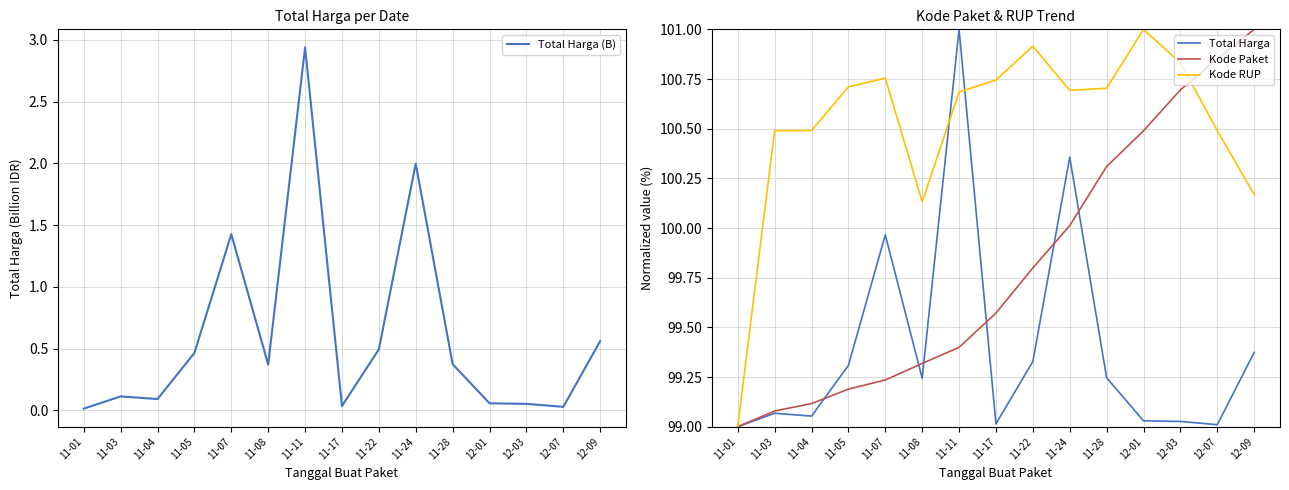

Count the number of categories in the chart.

15